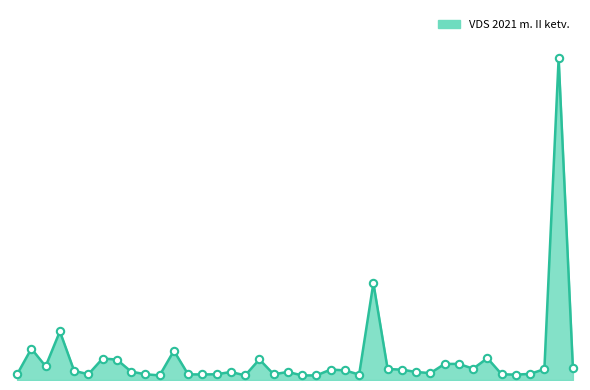

Is this an area chart (filled region under the line)?

Yes